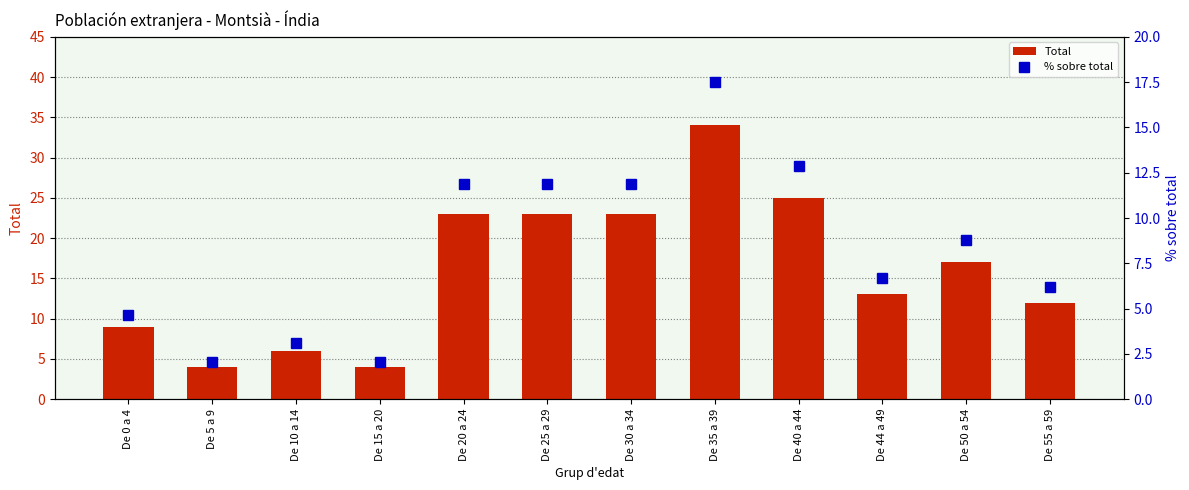

Reading left to right, transcribe all the data shown in this chart.

Total: 9.0	4.0	6.0	4.0	23.0	23.0	23.0	34.0	25.0	13.0	17.0	12.0
% sobre total: 4.6	2.1	3.1	2.1	11.9	11.9	11.9	17.5	12.9	6.7	8.8	6.2